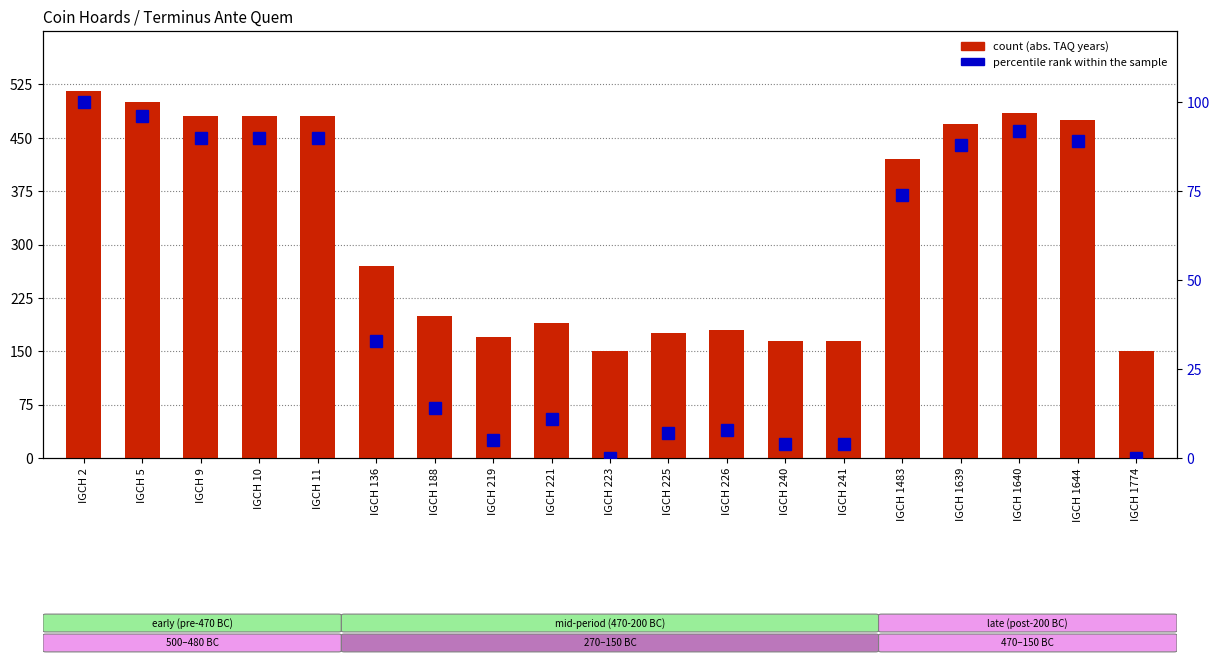

The percentile rank within the sample series shows 88 at IGCH 1639. True or false?

True